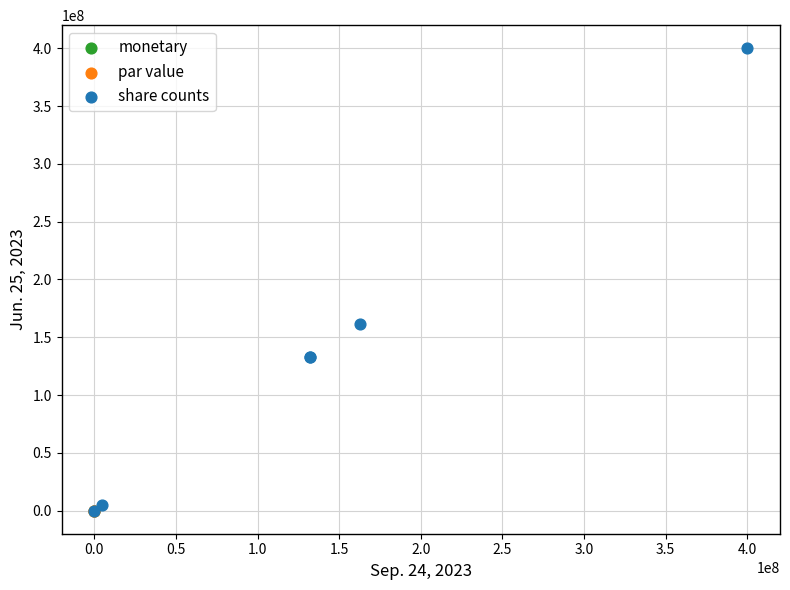

What are all the series names shown in the legend?

monetary, par value, share counts